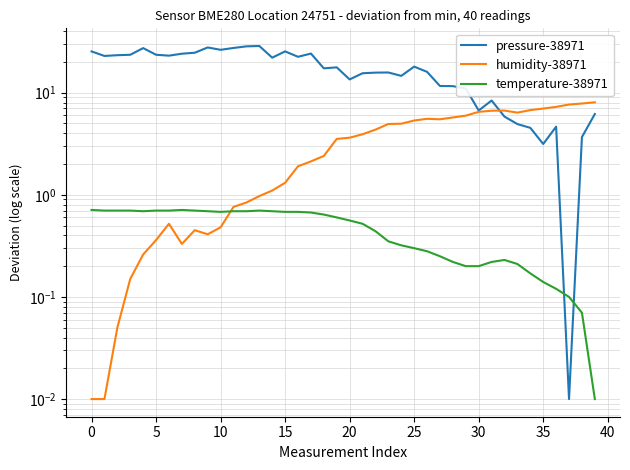

Which series changed the most between 25 and 30?

pressure-38971